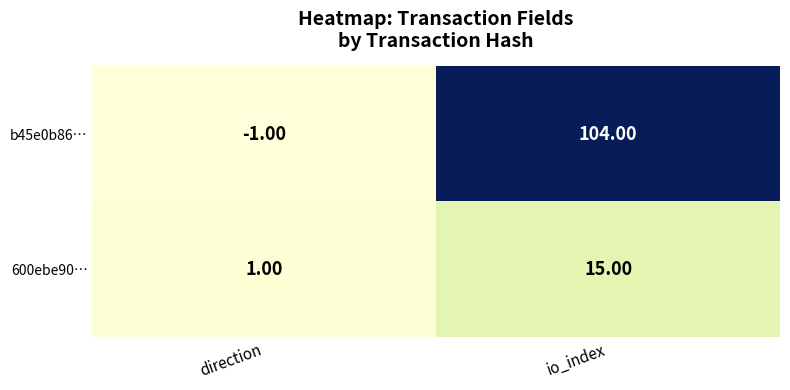

Which series has the widest spread of values?

b45e0b86…